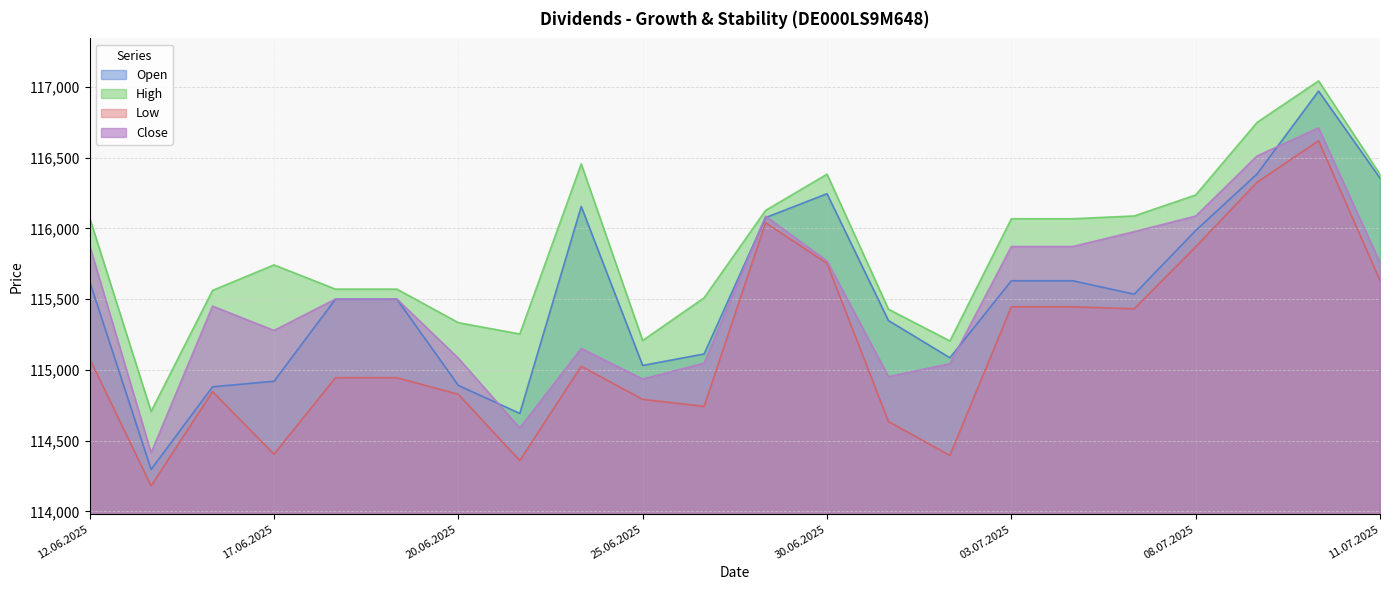

Does the chart display data point markers on the line(s)?

No